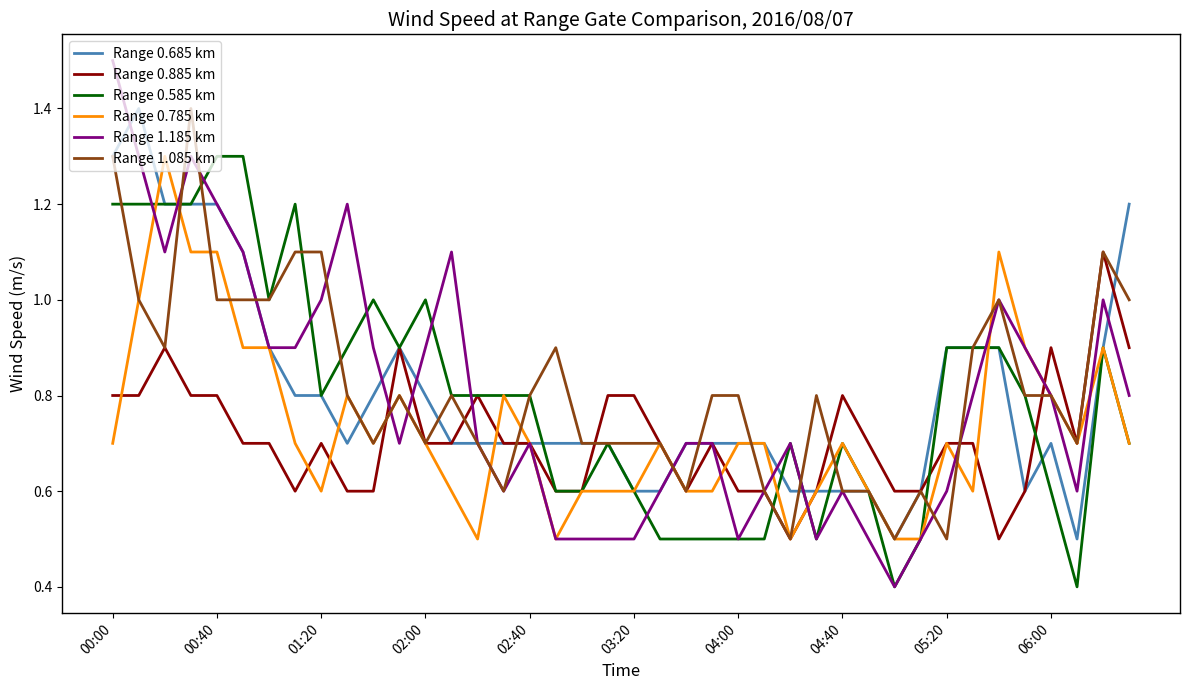

What is the maximum value shown in the chart?

1.5